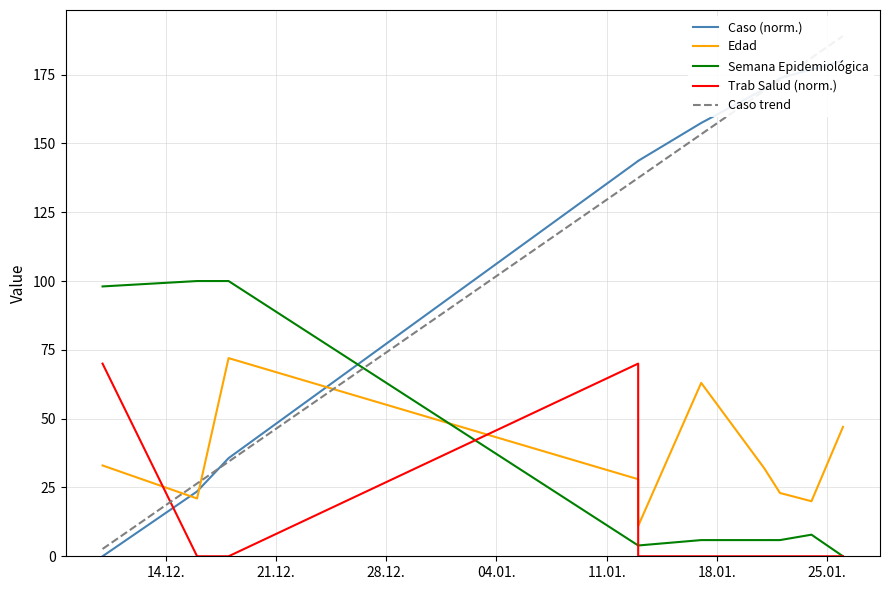

Which series ends up on top after the final intersection of Edad and Trab Salud?

Edad